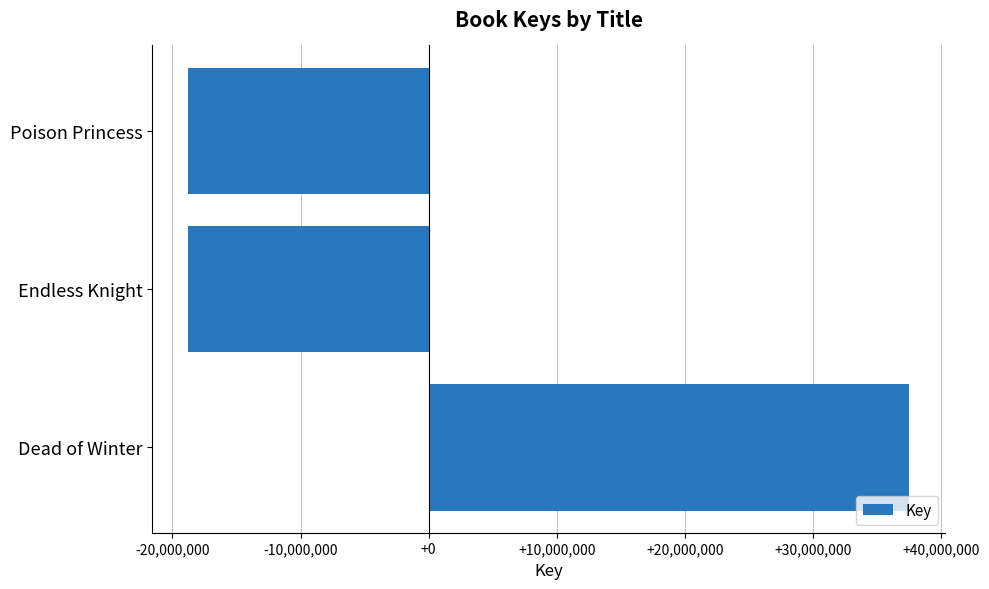

What is the change in value from Dead of Winter to Endless Knight?

-56255741